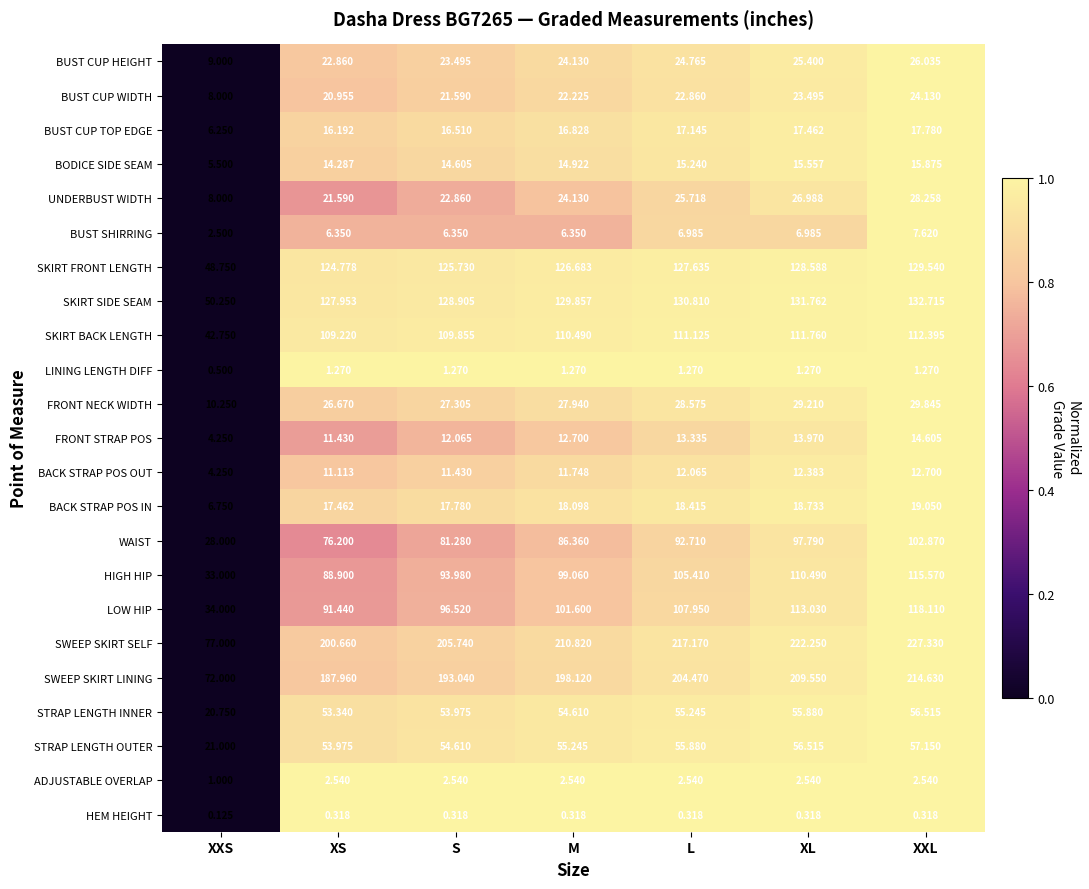

Where does the BACK STRAP POS IN series first go above 18?

M